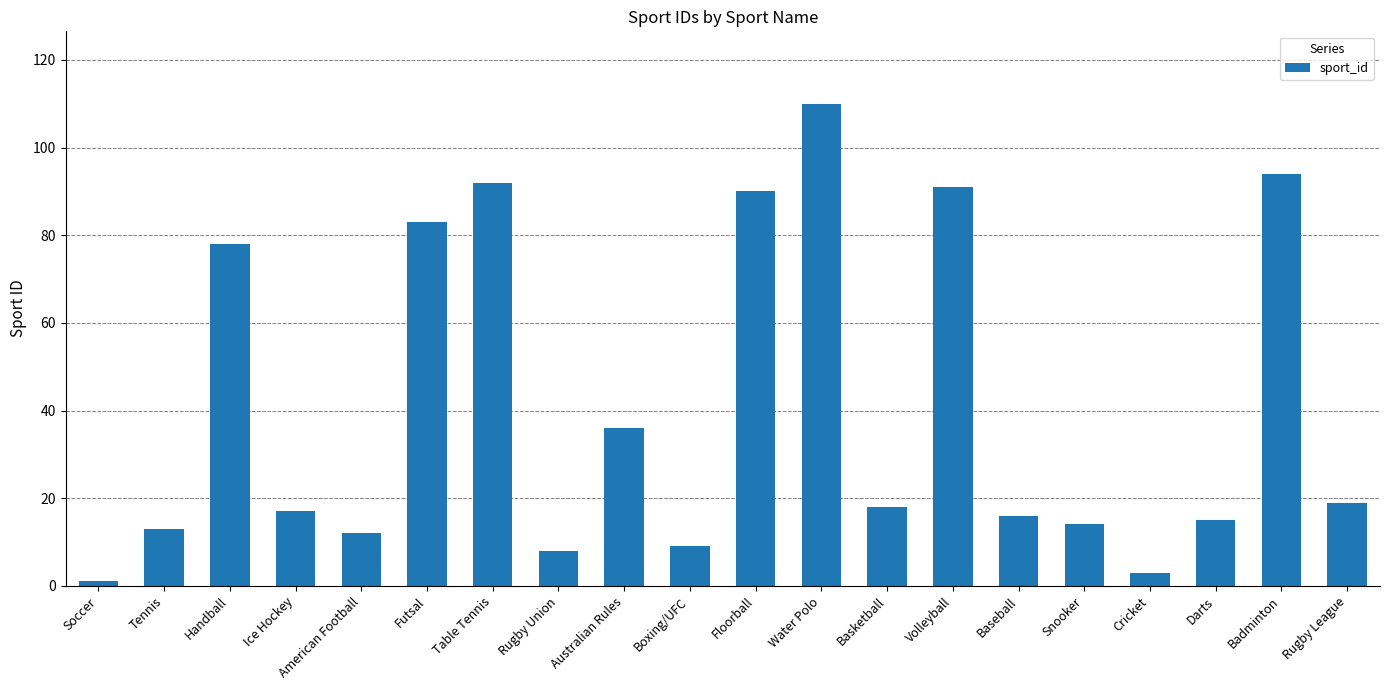

What is the label of the 12th bar from the right?

Australian Rules